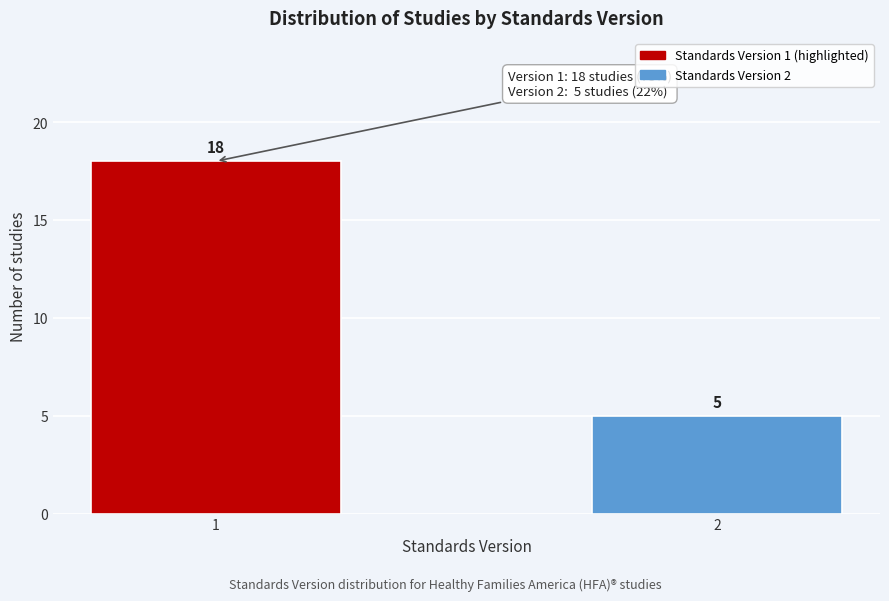

Reading right to left, what are all the values shown in this chart?

5	18